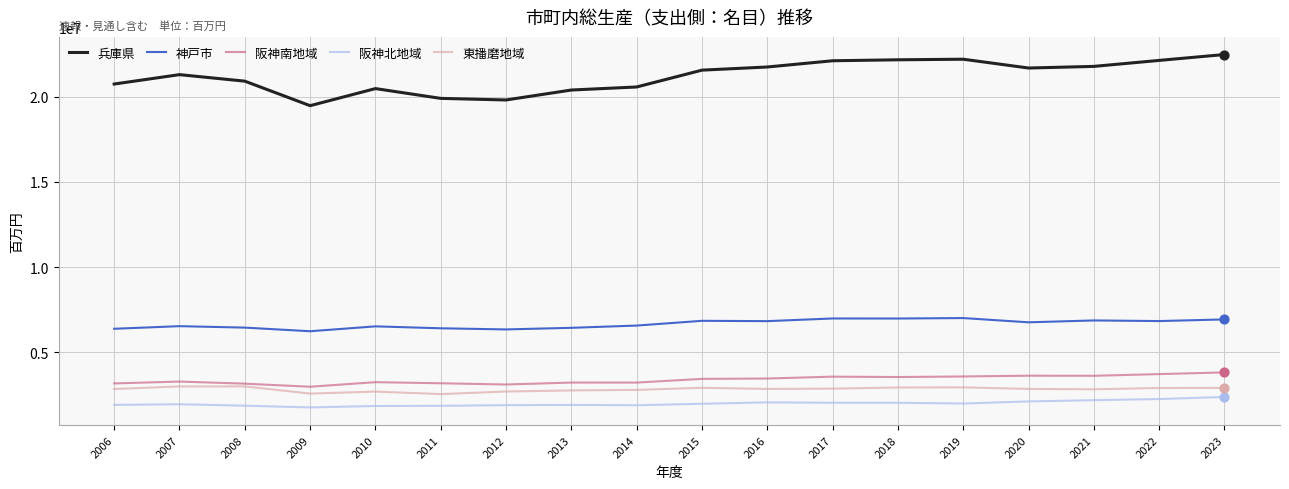

Which series has the largest range (max minus min)?

兵庫県